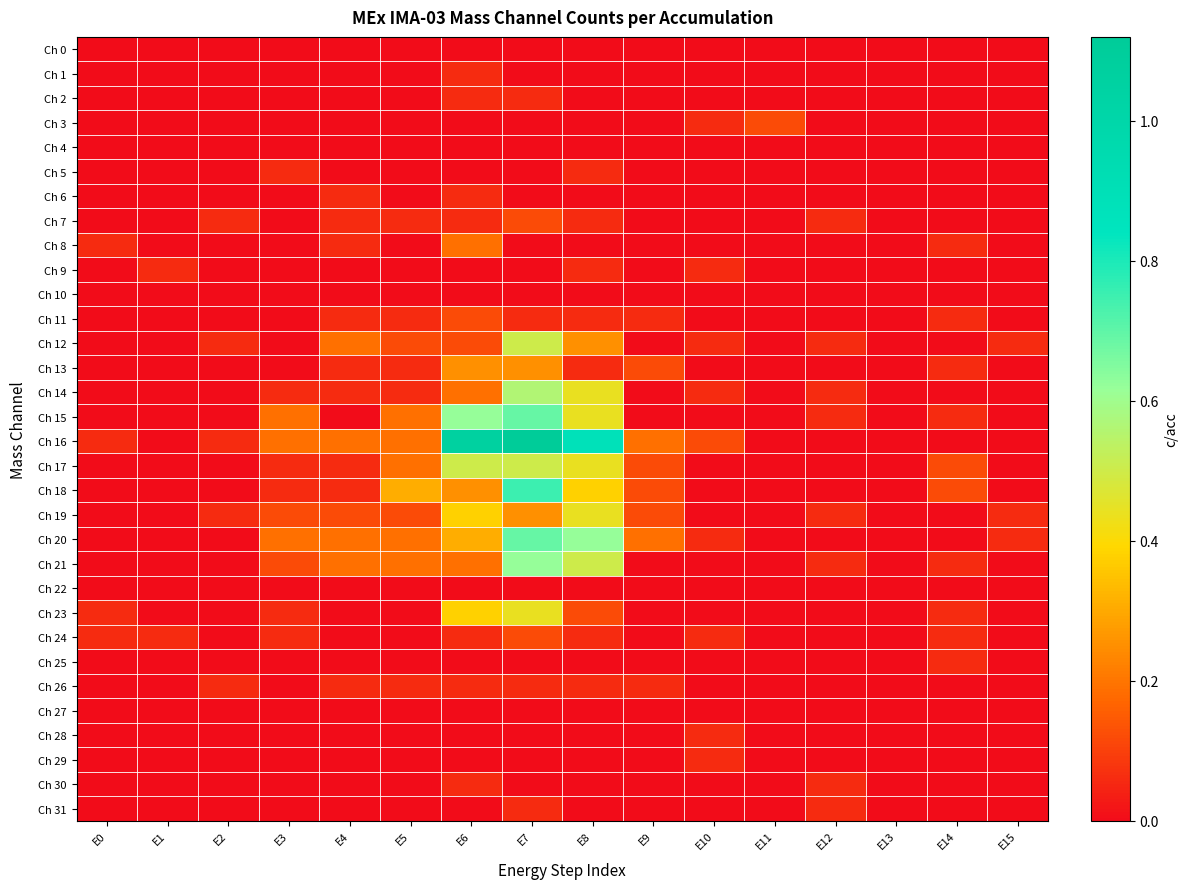

Reading left to right, what are all the values shown in this chart?

Ch 0: E0=0.0	E1=0.0	E2=0.0	E3=0.0	E4=0.0	E5=0.0	E6=0.0	E7=0.0	E8=0.0	E9=0.0	E10=0.0	E11=0.0	E12=0.0	E13=0.0	E14=0.0	E15=0.0
Ch 1: E0=0.0	E1=0.0	E2=0.0	E3=0.0	E4=0.0	E5=0.0	E6=0.1	E7=0.0	E8=0.0	E9=0.0	E10=0.0	E11=0.0	E12=0.0	E13=0.0	E14=0.0	E15=0.0
Ch 2: E0=0.0	E1=0.0	E2=0.0	E3=0.0	E4=0.0	E5=0.0	E6=0.1	E7=0.1	E8=0.0	E9=0.0	E10=0.0	E11=0.0	E12=0.0	E13=0.0	E14=0.0	E15=0.0
Ch 3: E0=0.0	E1=0.0	E2=0.0	E3=0.0	E4=0.0	E5=0.0	E6=0.0	E7=0.0	E8=0.0	E9=0.0	E10=0.1	E11=0.1	E12=0.0	E13=0.0	E14=0.0	E15=0.0
Ch 4: E0=0.0	E1=0.0	E2=0.0	E3=0.0	E4=0.0	E5=0.0	E6=0.0	E7=0.0	E8=0.0	E9=0.0	E10=0.0	E11=0.0	E12=0.0	E13=0.0	E14=0.0	E15=0.0
Ch 5: E0=0.0	E1=0.0	E2=0.0	E3=0.1	E4=0.0	E5=0.0	E6=0.0	E7=0.0	E8=0.1	E9=0.0	E10=0.0	E11=0.0	E12=0.0	E13=0.0	E14=0.0	E15=0.0
Ch 6: E0=0.0	E1=0.0	E2=0.0	E3=0.0	E4=0.1	E5=0.0	E6=0.1	E7=0.0	E8=0.0	E9=0.0	E10=0.0	E11=0.0	E12=0.0	E13=0.0	E14=0.0	E15=0.0
Ch 7: E0=0.0	E1=0.0	E2=0.1	E3=0.0	E4=0.1	E5=0.1	E6=0.1	E7=0.1	E8=0.1	E9=0.0	E10=0.0	E11=0.0	E12=0.1	E13=0.0	E14=0.0	E15=0.0
Ch 8: E0=0.1	E1=0.0	E2=0.0	E3=0.0	E4=0.1	E5=0.0	E6=0.2	E7=0.0	E8=0.0	E9=0.0	E10=0.0	E11=0.0	E12=0.0	E13=0.0	E14=0.1	E15=0.0
Ch 9: E0=0.0	E1=0.1	E2=0.0	E3=0.0	E4=0.0	E5=0.0	E6=0.0	E7=0.0	E8=0.1	E9=0.0	E10=0.1	E11=0.0	E12=0.0	E13=0.0	E14=0.0	E15=0.0
Ch 10: E0=0.0	E1=0.0	E2=0.0	E3=0.0	E4=0.0	E5=0.0	E6=0.0	E7=0.0	E8=0.0	E9=0.0	E10=0.0	E11=0.0	E12=0.0	E13=0.0	E14=0.0	E15=0.0
Ch 11: E0=0.0	E1=0.0	E2=0.0	E3=0.0	E4=0.1	E5=0.1	E6=0.1	E7=0.1	E8=0.1	E9=0.1	E10=0.0	E11=0.0	E12=0.0	E13=0.0	E14=0.1	E15=0.0
Ch 12: E0=0.0	E1=0.0	E2=0.1	E3=0.0	E4=0.2	E5=0.1	E6=0.1	E7=0.5	E8=0.2	E9=0.0	E10=0.1	E11=0.0	E12=0.1	E13=0.0	E14=0.0	E15=0.1
Ch 13: E0=0.0	E1=0.0	E2=0.0	E3=0.0	E4=0.1	E5=0.1	E6=0.2	E7=0.2	E8=0.1	E9=0.1	E10=0.0	E11=0.0	E12=0.0	E13=0.0	E14=0.1	E15=0.0
Ch 14: E0=0.0	E1=0.0	E2=0.0	E3=0.1	E4=0.1	E5=0.1	E6=0.2	E7=0.6	E8=0.4	E9=0.0	E10=0.1	E11=0.0	E12=0.1	E13=0.0	E14=0.0	E15=0.0
Ch 15: E0=0.0	E1=0.0	E2=0.0	E3=0.2	E4=0.0	E5=0.2	E6=0.6	E7=0.7	E8=0.4	E9=0.0	E10=0.0	E11=0.0	E12=0.1	E13=0.0	E14=0.1	E15=0.0
Ch 16: E0=0.1	E1=0.0	E2=0.1	E3=0.2	E4=0.2	E5=0.2	E6=1.1	E7=1.1	E8=0.9	E9=0.2	E10=0.1	E11=0.0	E12=0.0	E13=0.0	E14=0.0	E15=0.0
Ch 17: E0=0.0	E1=0.0	E2=0.0	E3=0.1	E4=0.1	E5=0.2	E6=0.5	E7=0.5	E8=0.4	E9=0.1	E10=0.0	E11=0.0	E12=0.0	E13=0.0	E14=0.1	E15=0.0
Ch 18: E0=0.0	E1=0.0	E2=0.0	E3=0.1	E4=0.1	E5=0.3	E6=0.2	E7=0.8	E8=0.4	E9=0.1	E10=0.0	E11=0.0	E12=0.0	E13=0.0	E14=0.1	E15=0.0
Ch 19: E0=0.0	E1=0.0	E2=0.1	E3=0.1	E4=0.1	E5=0.1	E6=0.4	E7=0.2	E8=0.4	E9=0.1	E10=0.0	E11=0.0	E12=0.1	E13=0.0	E14=0.0	E15=0.1
Ch 20: E0=0.0	E1=0.0	E2=0.0	E3=0.2	E4=0.2	E5=0.2	E6=0.3	E7=0.7	E8=0.6	E9=0.2	E10=0.1	E11=0.0	E12=0.0	E13=0.0	E14=0.0	E15=0.1
Ch 21: E0=0.0	E1=0.0	E2=0.0	E3=0.1	E4=0.2	E5=0.2	E6=0.2	E7=0.6	E8=0.5	E9=0.0	E10=0.0	E11=0.0	E12=0.1	E13=0.0	E14=0.1	E15=0.0
Ch 22: E0=0.0	E1=0.0	E2=0.0	E3=0.0	E4=0.0	E5=0.0	E6=0.0	E7=0.0	E8=0.0	E9=0.0	E10=0.0	E11=0.0	E12=0.0	E13=0.0	E14=0.0	E15=0.0
Ch 23: E0=0.1	E1=0.0	E2=0.0	E3=0.1	E4=0.0	E5=0.0	E6=0.4	E7=0.4	E8=0.1	E9=0.0	E10=0.0	E11=0.0	E12=0.0	E13=0.0	E14=0.1	E15=0.0
Ch 24: E0=0.1	E1=0.1	E2=0.0	E3=0.1	E4=0.0	E5=0.0	E6=0.1	E7=0.1	E8=0.1	E9=0.0	E10=0.1	E11=0.0	E12=0.0	E13=0.0	E14=0.1	E15=0.0
Ch 25: E0=0.0	E1=0.0	E2=0.0	E3=0.0	E4=0.0	E5=0.0	E6=0.0	E7=0.0	E8=0.0	E9=0.0	E10=0.0	E11=0.0	E12=0.0	E13=0.0	E14=0.1	E15=0.0
Ch 26: E0=0.0	E1=0.0	E2=0.1	E3=0.0	E4=0.1	E5=0.1	E6=0.1	E7=0.1	E8=0.1	E9=0.1	E10=0.0	E11=0.0	E12=0.0	E13=0.0	E14=0.0	E15=0.0
Ch 27: E0=0.0	E1=0.0	E2=0.0	E3=0.0	E4=0.0	E5=0.0	E6=0.0	E7=0.0	E8=0.0	E9=0.0	E10=0.0	E11=0.0	E12=0.0	E13=0.0	E14=0.0	E15=0.0
Ch 28: E0=0.0	E1=0.0	E2=0.0	E3=0.0	E4=0.0	E5=0.0	E6=0.0	E7=0.0	E8=0.0	E9=0.0	E10=0.1	E11=0.0	E12=0.0	E13=0.0	E14=0.0	E15=0.0
Ch 29: E0=0.0	E1=0.0	E2=0.0	E3=0.0	E4=0.0	E5=0.0	E6=0.0	E7=0.0	E8=0.0	E9=0.0	E10=0.1	E11=0.0	E12=0.0	E13=0.0	E14=0.0	E15=0.0
Ch 30: E0=0.0	E1=0.0	E2=0.0	E3=0.0	E4=0.0	E5=0.0	E6=0.1	E7=0.0	E8=0.0	E9=0.0	E10=0.0	E11=0.0	E12=0.1	E13=0.0	E14=0.0	E15=0.0
Ch 31: E0=0.0	E1=0.0	E2=0.0	E3=0.0	E4=0.0	E5=0.0	E6=0.0	E7=0.1	E8=0.0	E9=0.0	E10=0.0	E11=0.0	E12=0.1	E13=0.0	E14=0.0	E15=0.0